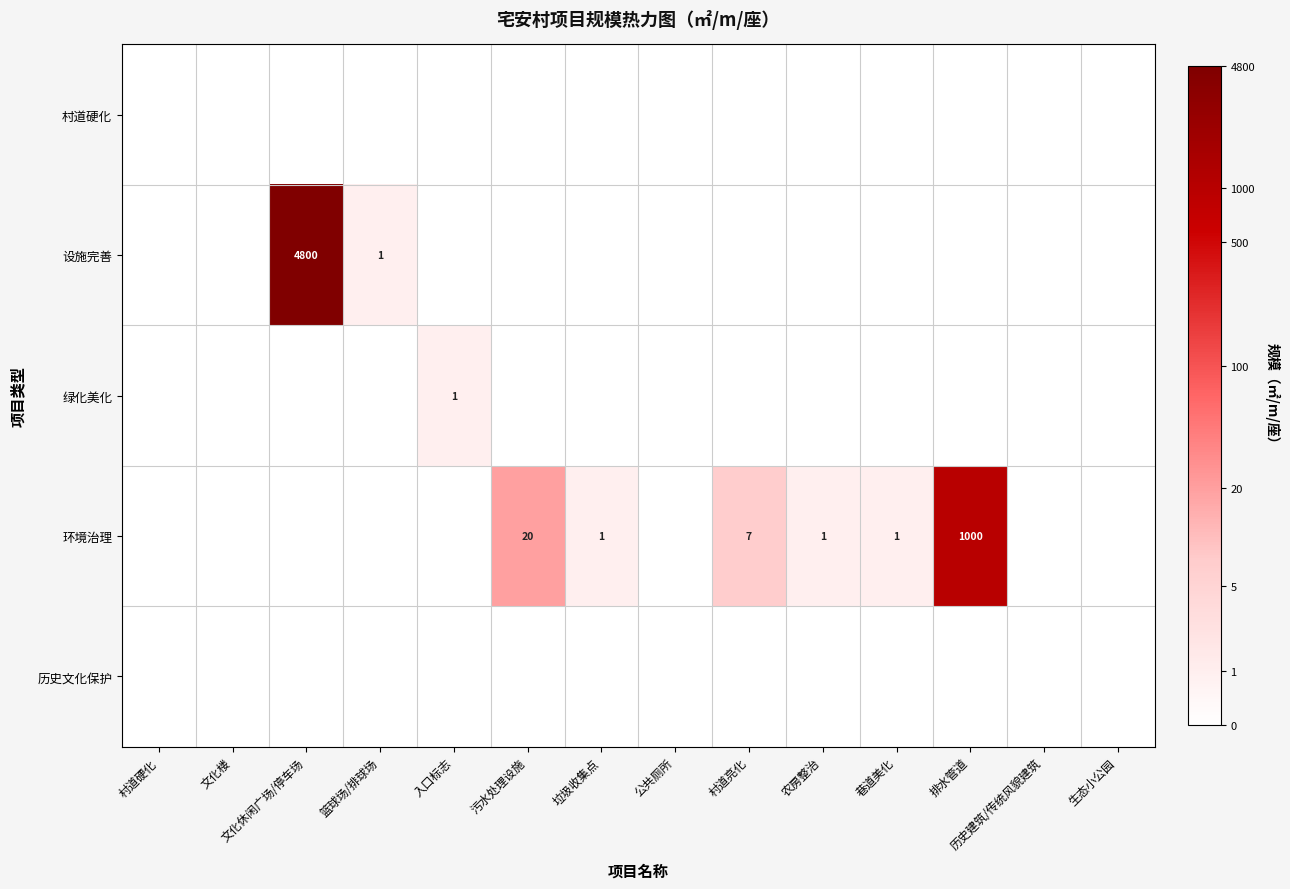

The 设施完善 series shows 1 at 篮球场/排球场. True or false?

True